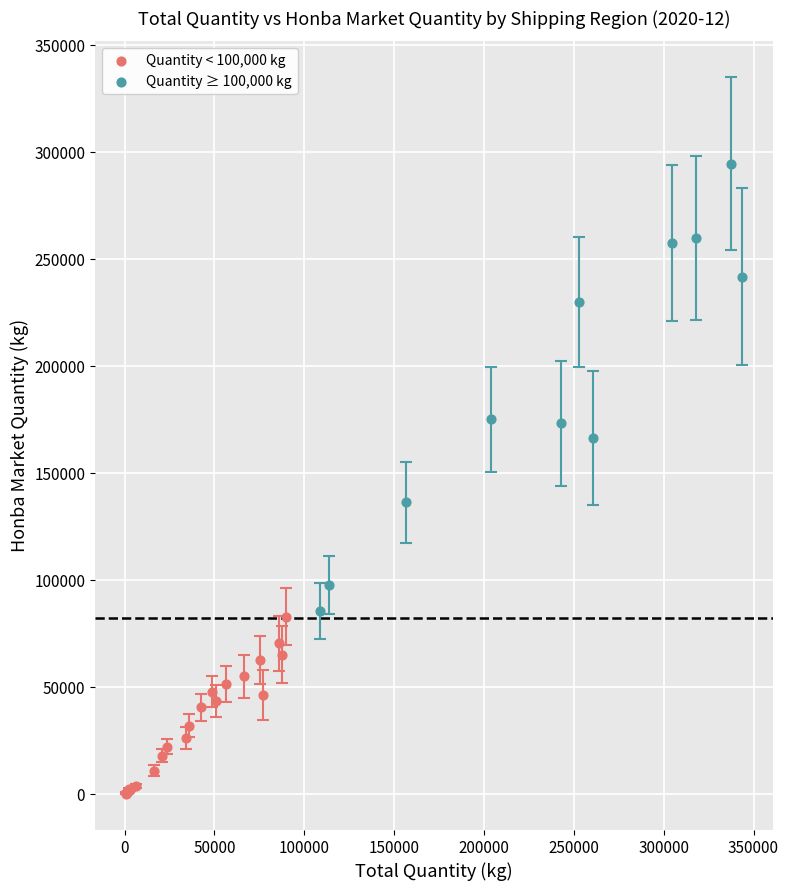

Which series contains the lowest Y value?

Quantity < 100,000 kg